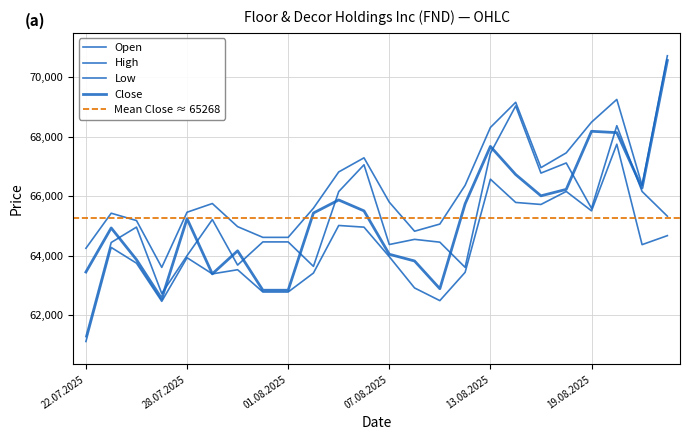

Between 21.08.2025 and 19.08.2025, which is larger?

21.08.2025